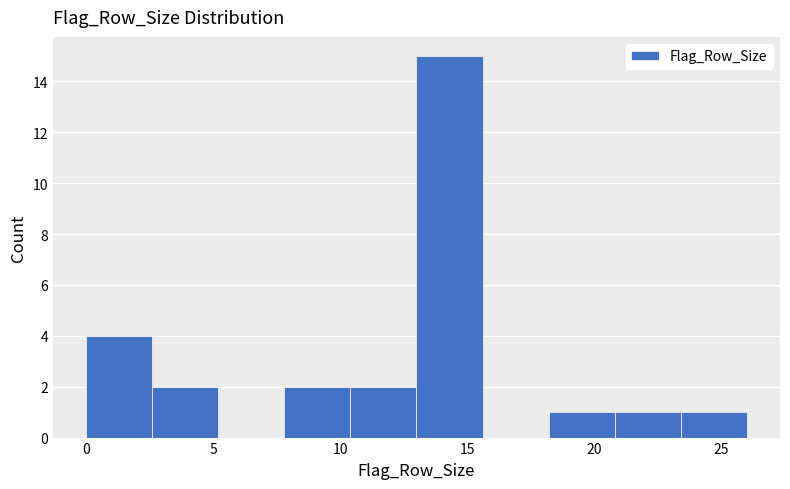

What is the height of the bar covering 20.8 to 23.4 on the x-axis? Neither the bar edges nor the heights are printed on the chart, so give them approximately, as read against the axes.

1